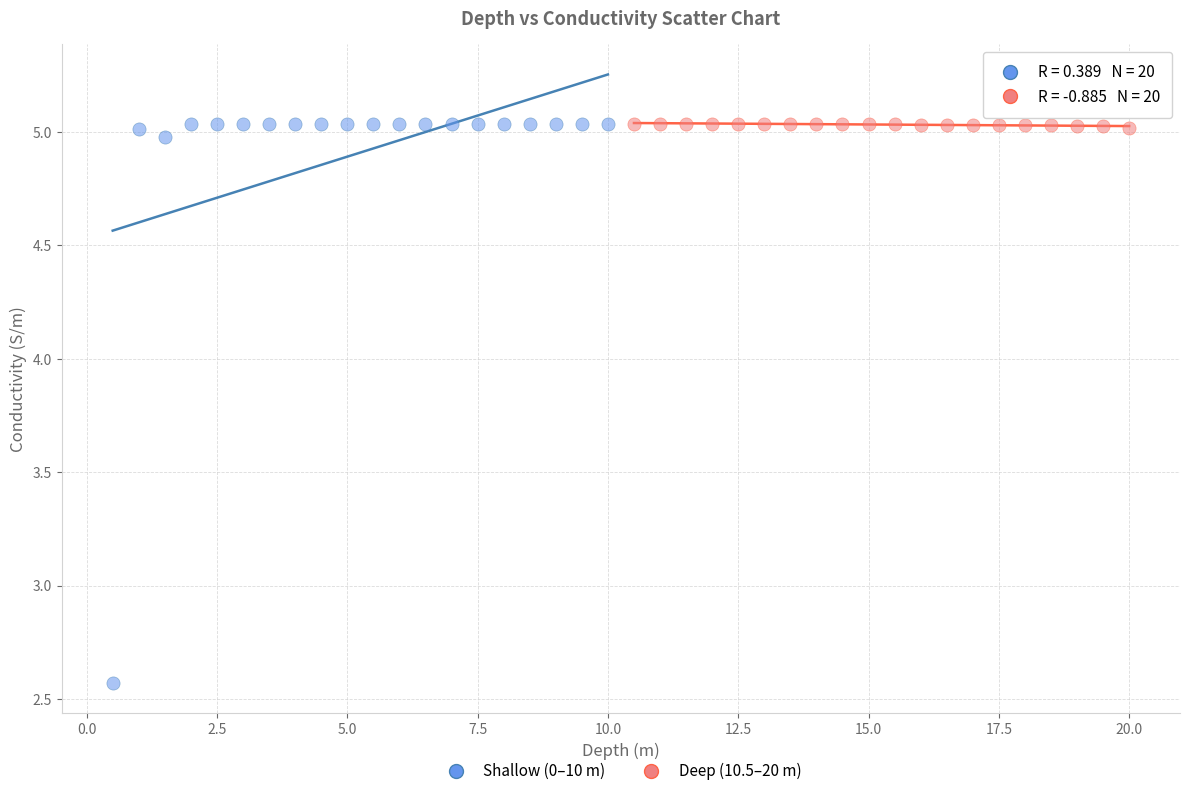

Which series contains the lowest Y value?

Shallow (0–10 m)